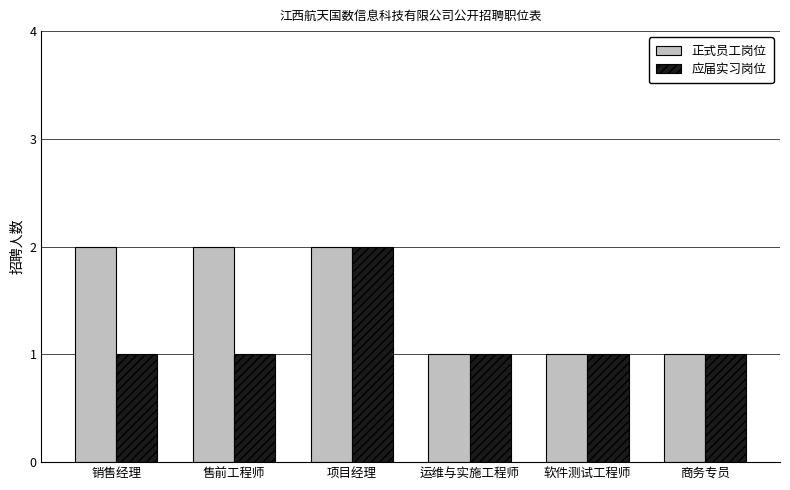

At 售前工程师, list the series in order from smallest to largest.

应届实习岗位, 正式员工岗位